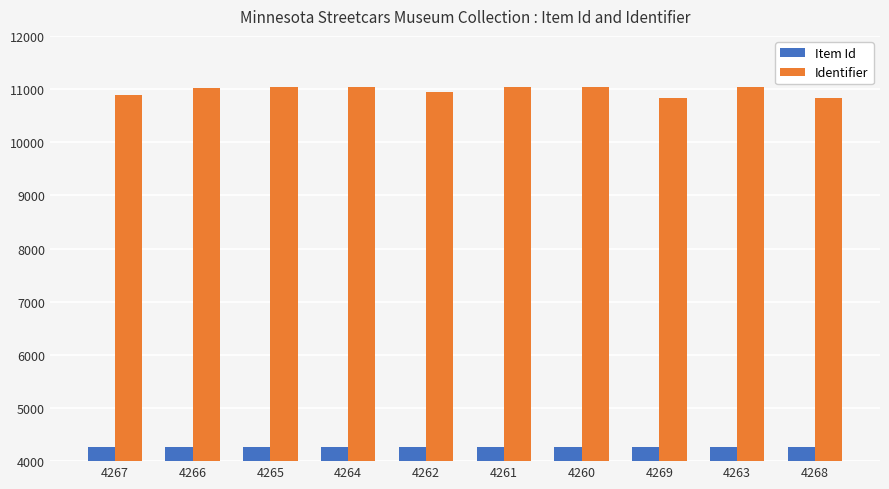

How many distinct data groups are displayed?

2